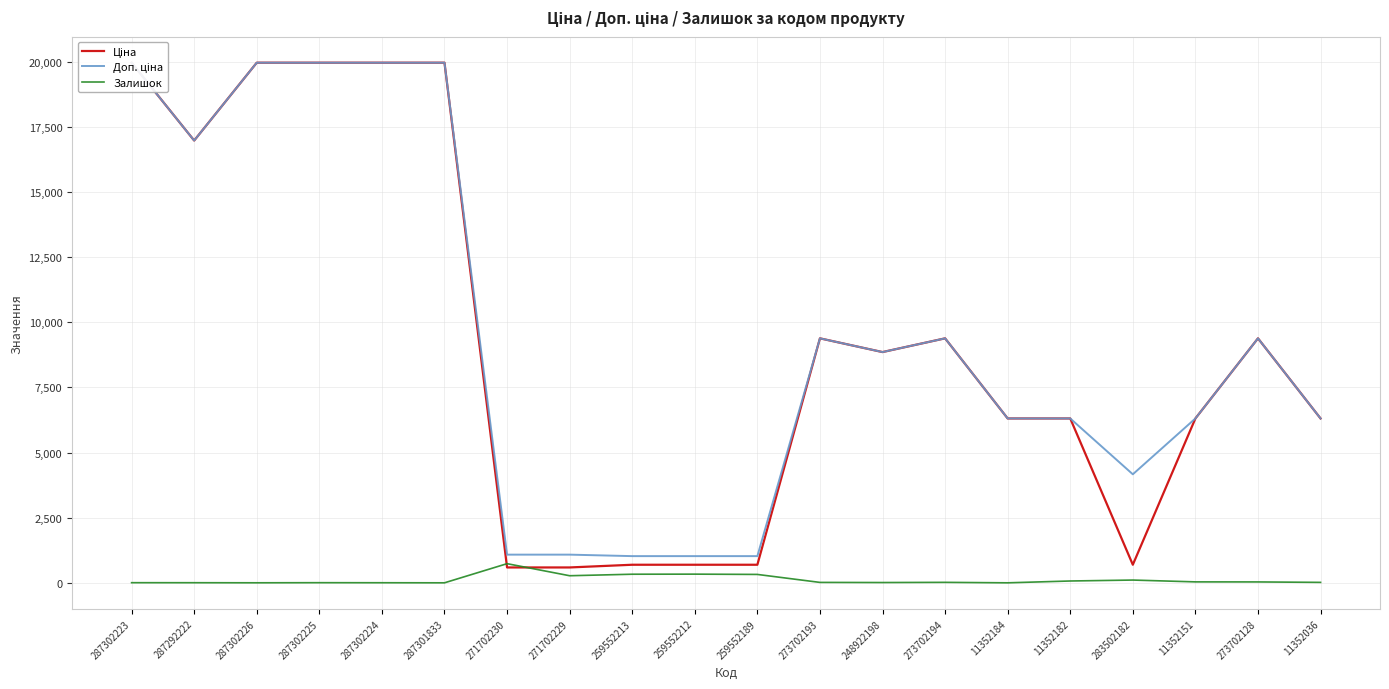

Reading left to right, what are all the values shown in this chart?

Ціна: 287302223=19964.2	287292222=16976.3	287302226=19964.2	287302225=19964.2	287302224=19964.2	287301833=19964.2	271702230=589.9	271702229=589.9	259552213=693.7	259552212=693.7	259552189=693.7	273702193=9384.0	248922198=8856.7	273702194=9384.0	11352184=6308.8	11352182=6308.8	283502182=694.3	11352151=6308.8	273702128=9384.0	11352036=6308.8
Доп. ціна: 287302223=19964.2	287292222=16976.3	287302226=19964.2	287302225=19964.2	287302224=19964.2	287301833=19964.2	271702230=1081.7	271702229=1081.7	259552213=1024.6	259552212=1024.6	259552189=1024.6	273702193=9384.0	248922198=8856.7	273702194=9384.0	11352184=6308.8	11352182=6308.8	283502182=4165.6	11352151=6308.8	273702128=9384.0	11352036=6308.8
Залишок: 287302223=5.0	287292222=4.0	287302226=1.0	287302225=5.0	287302224=3.0	287301833=0.0	271702230=735.0	271702229=272.0	259552213=330.0	259552212=333.0	259552189=322.0	273702193=16.0	248922198=11.0	273702194=18.0	11352184=0.0	11352182=70.0	283502182=106.0	11352151=36.0	273702128=34.0	11352036=17.0